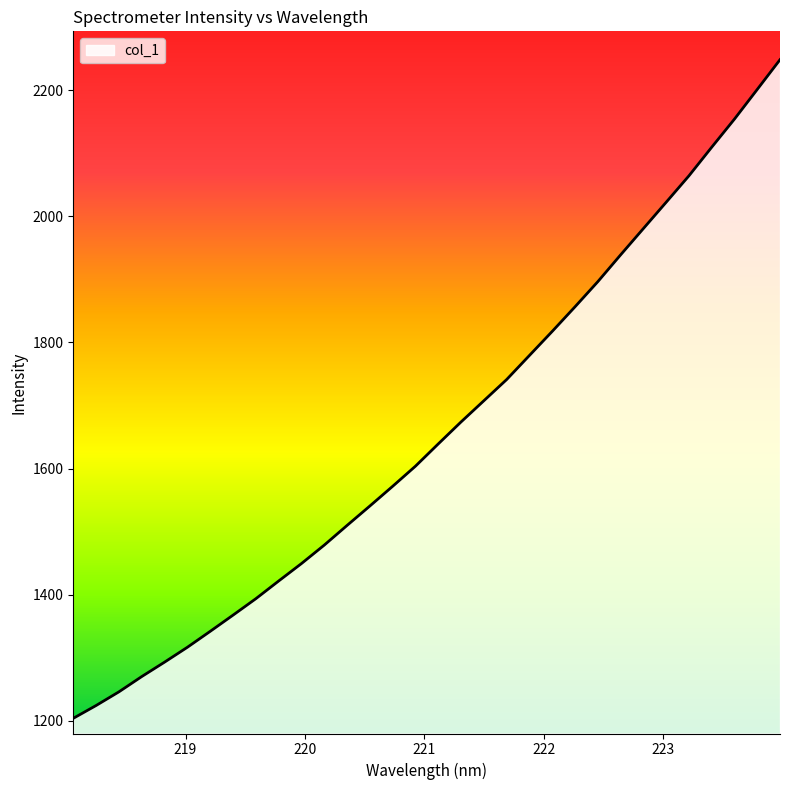

What is the average value?

1658.2